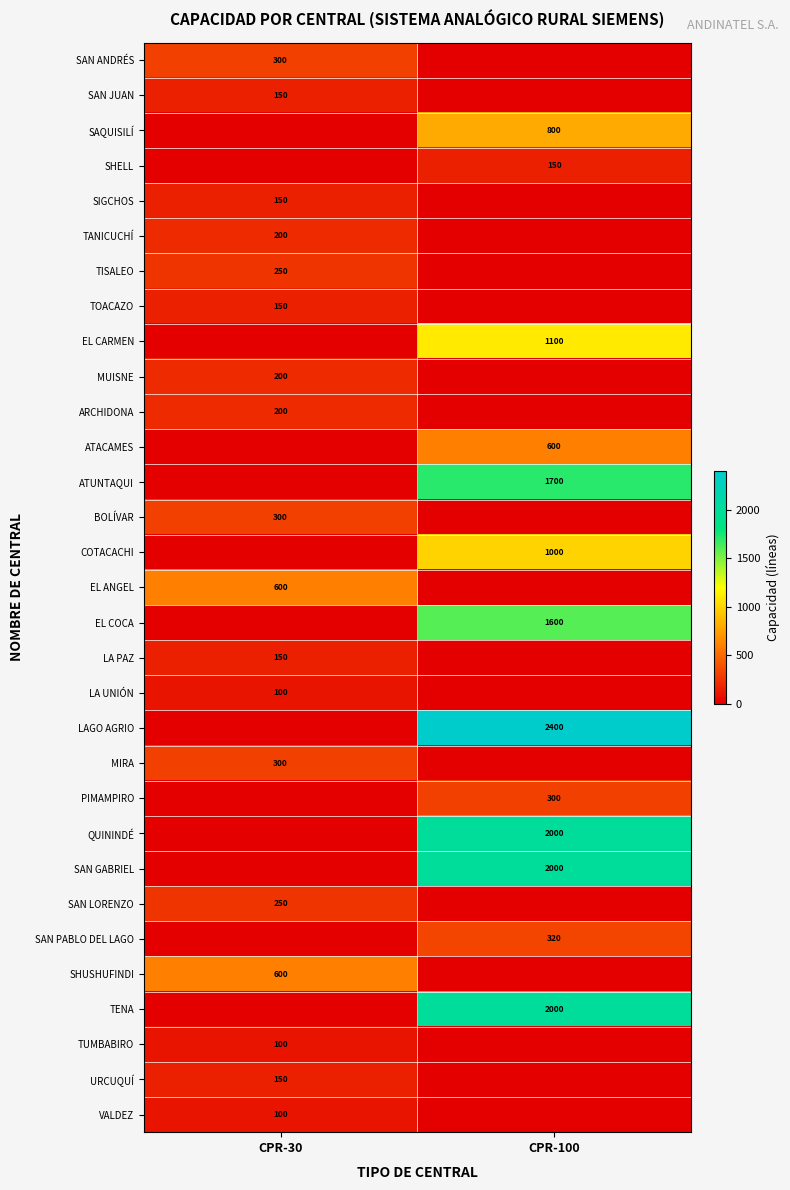

The value of ARCHIDONA at CPR-30 is 298. True or false?

False